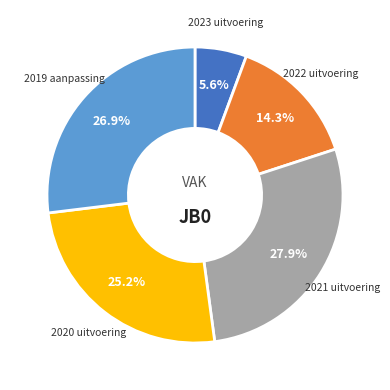

Count the number of slices in the pie.

5